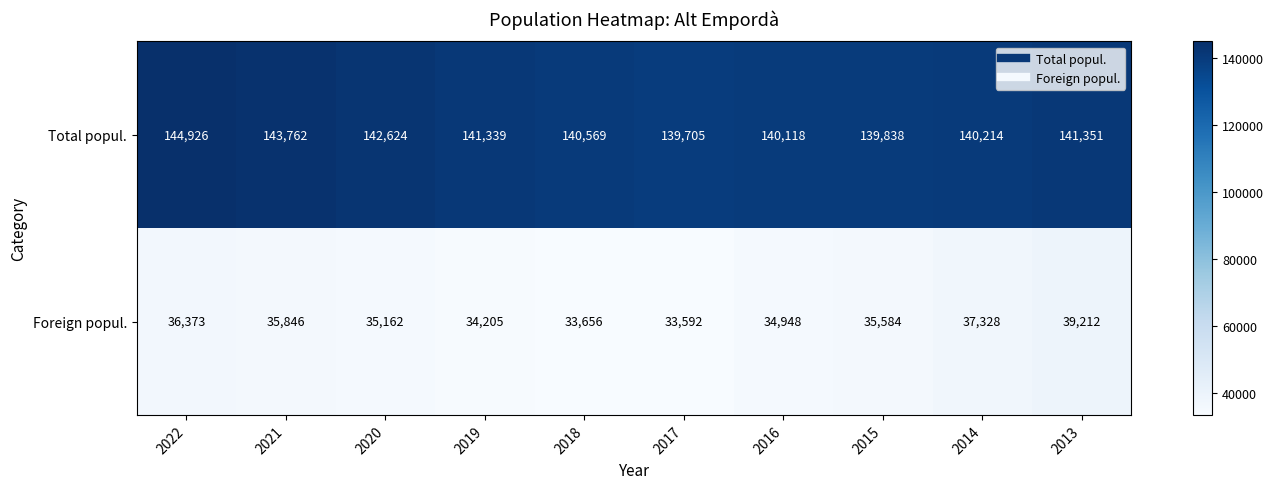

What is the maximum value shown in the chart?

144926